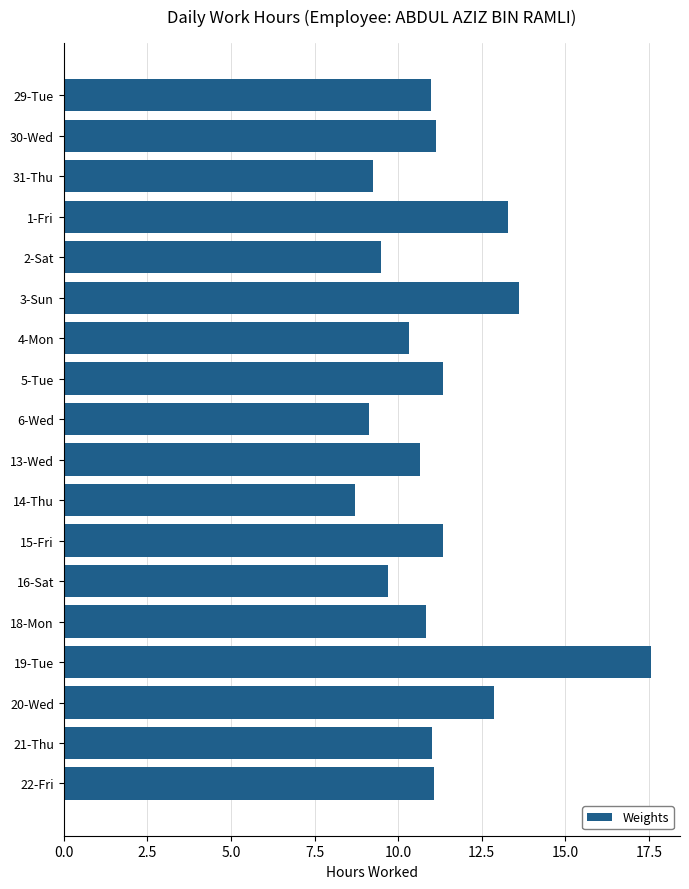

What is the greatest value displayed?

17.6